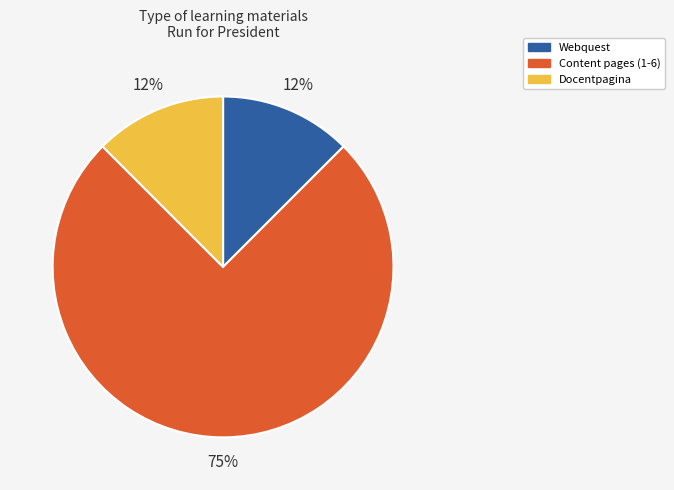

Does Webquest represent more than half of the total?

No